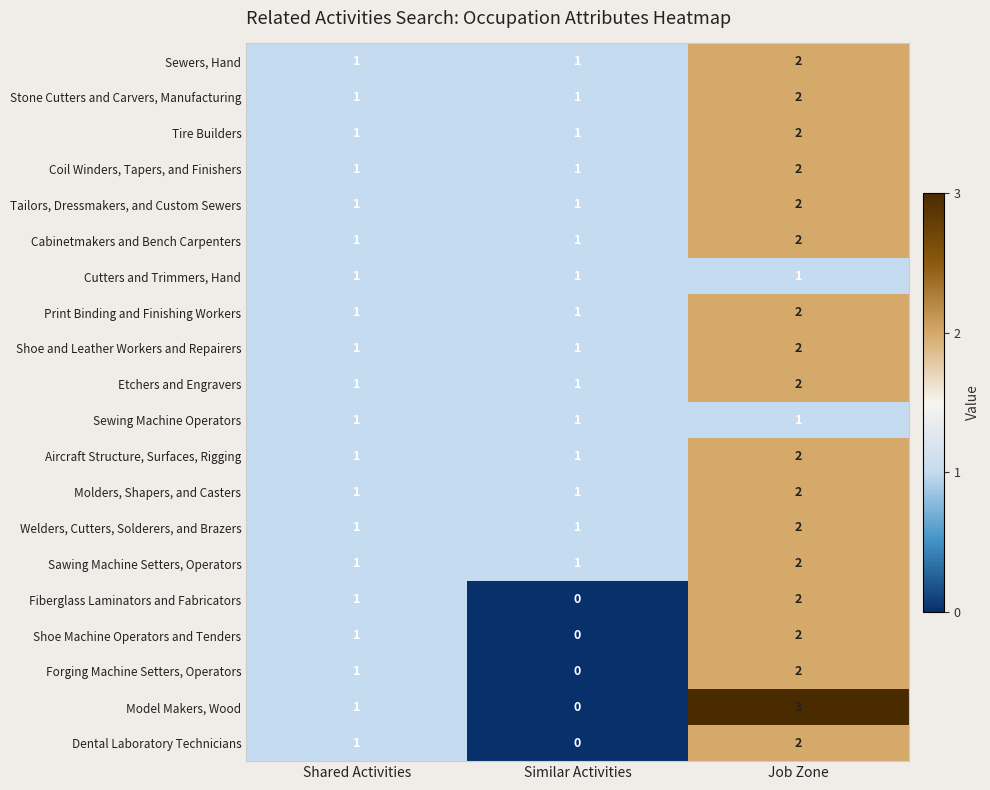

The Stone Cutters and Carvers, Manufacturing series shows 1 at Shared Activities. True or false?

True